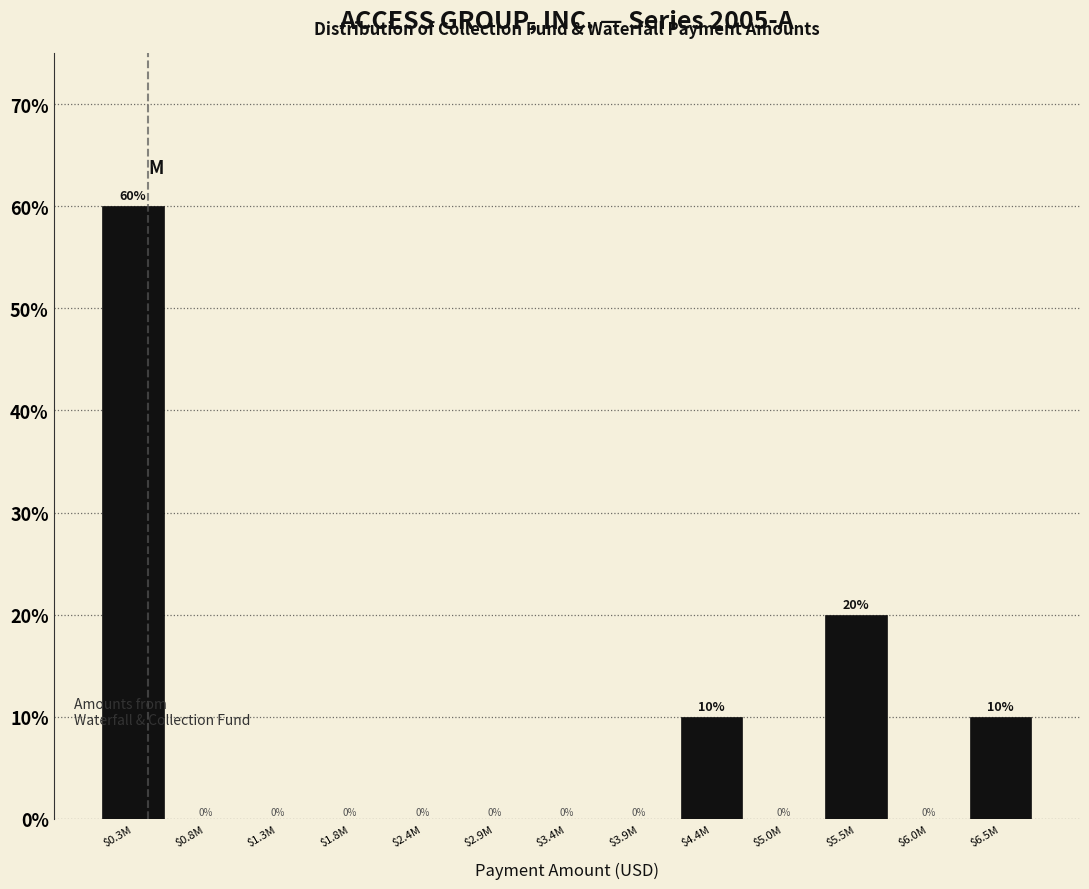

What is the greatest value displayed?

60